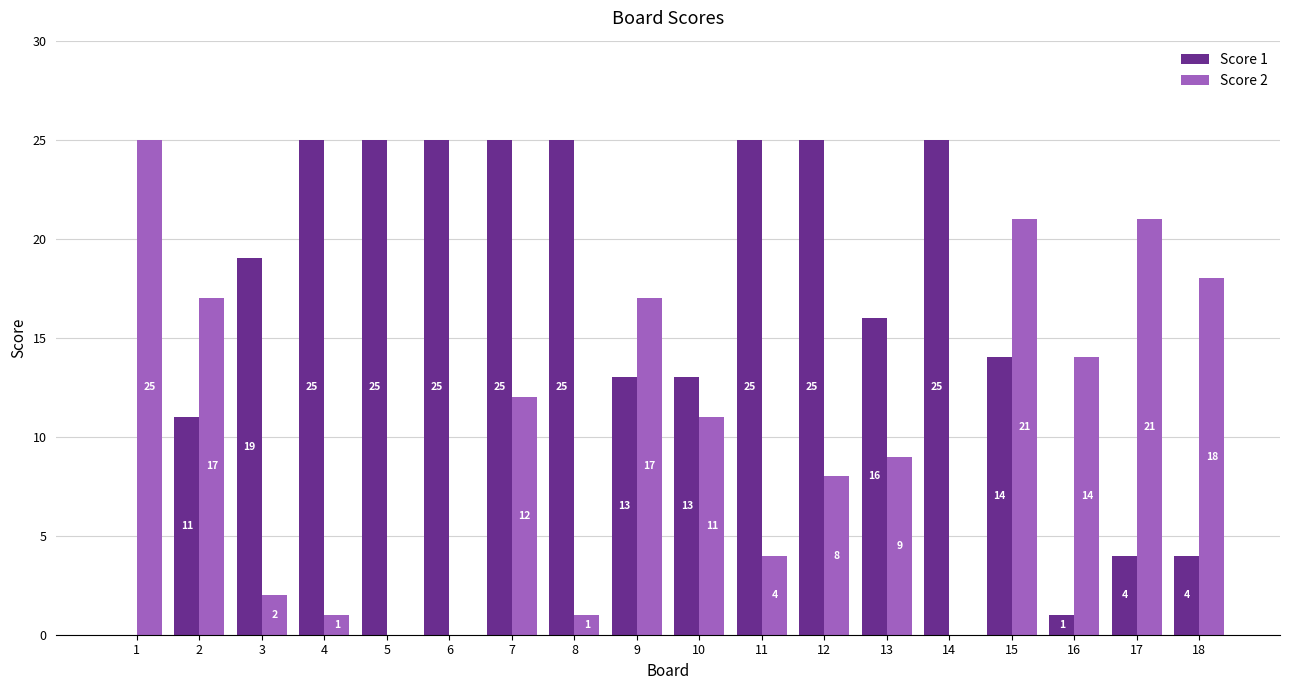

Between 7 and 15, which series saw the biggest shift?

Score 1